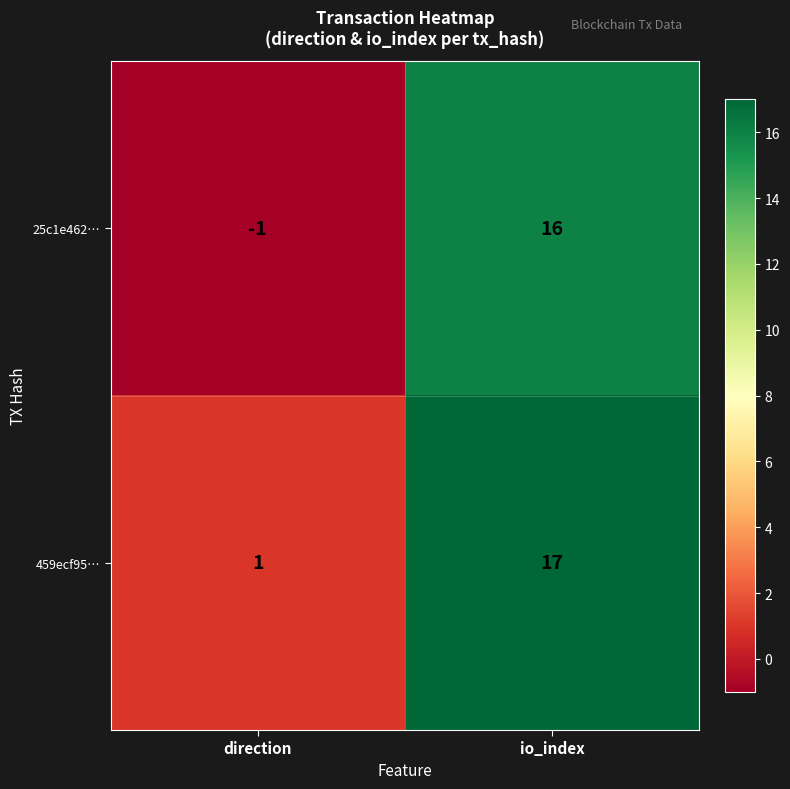

The 25c1e462… series shows 16 at io_index. True or false?

True